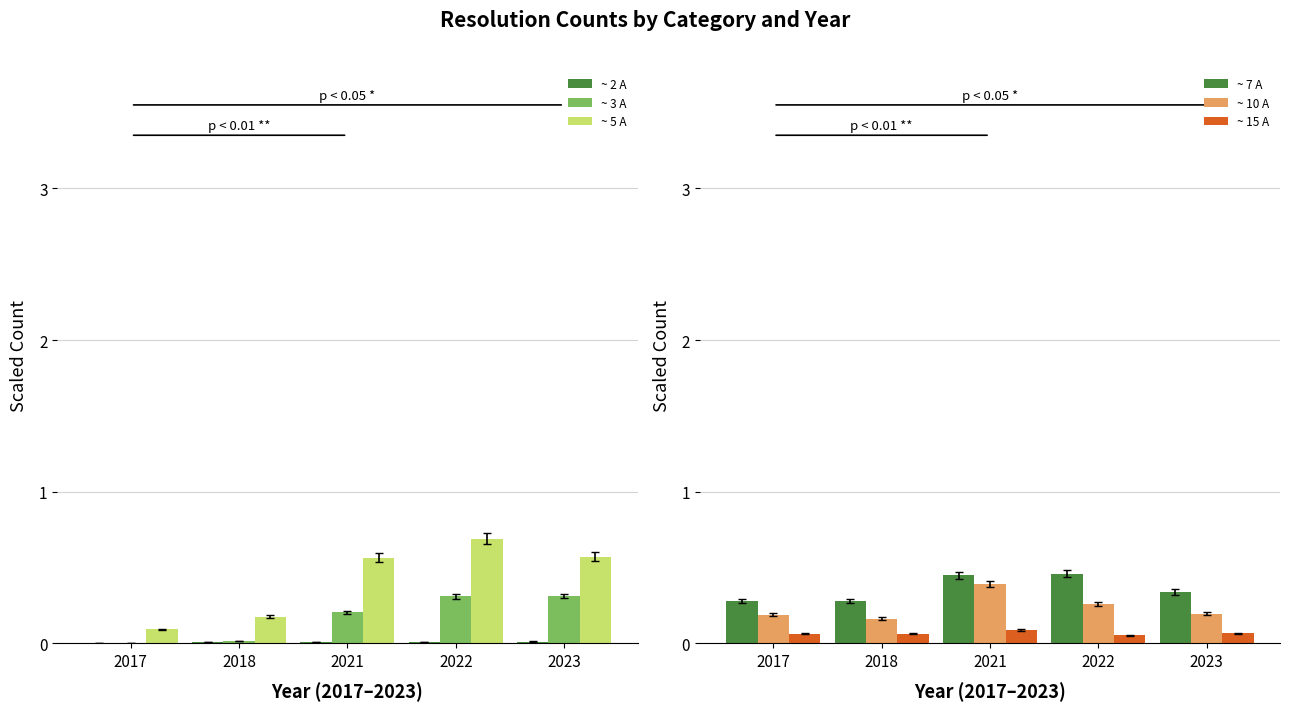

What is the sum of all ~ 10 A values?

1.2